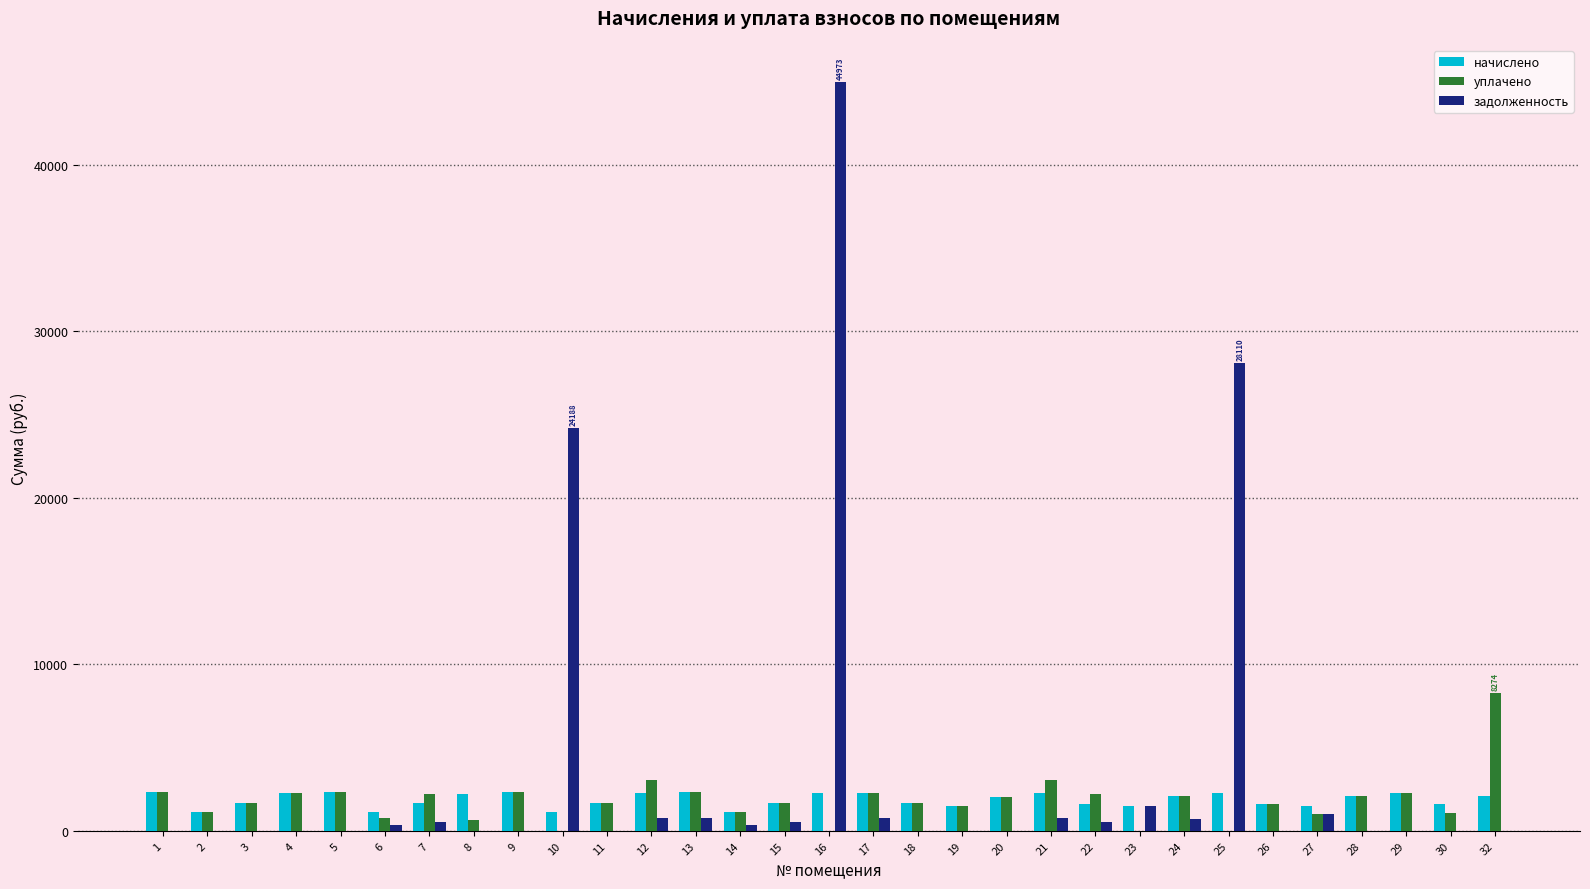

How many data points in задолженность are above 0?

15